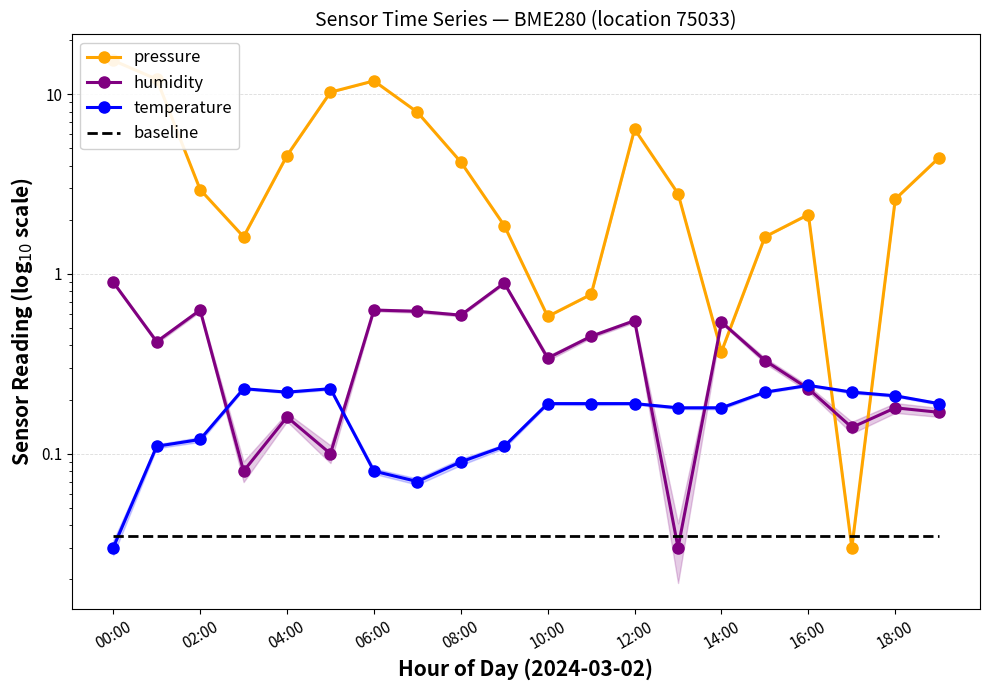

What is the value of the humidity point at the 5th from the left?

0.2